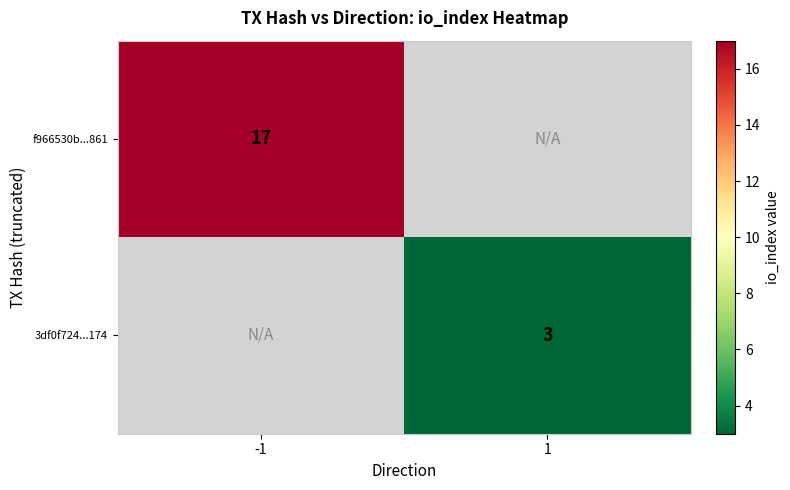

True or false: f966530b...861 has a value of 7 at -1.

False